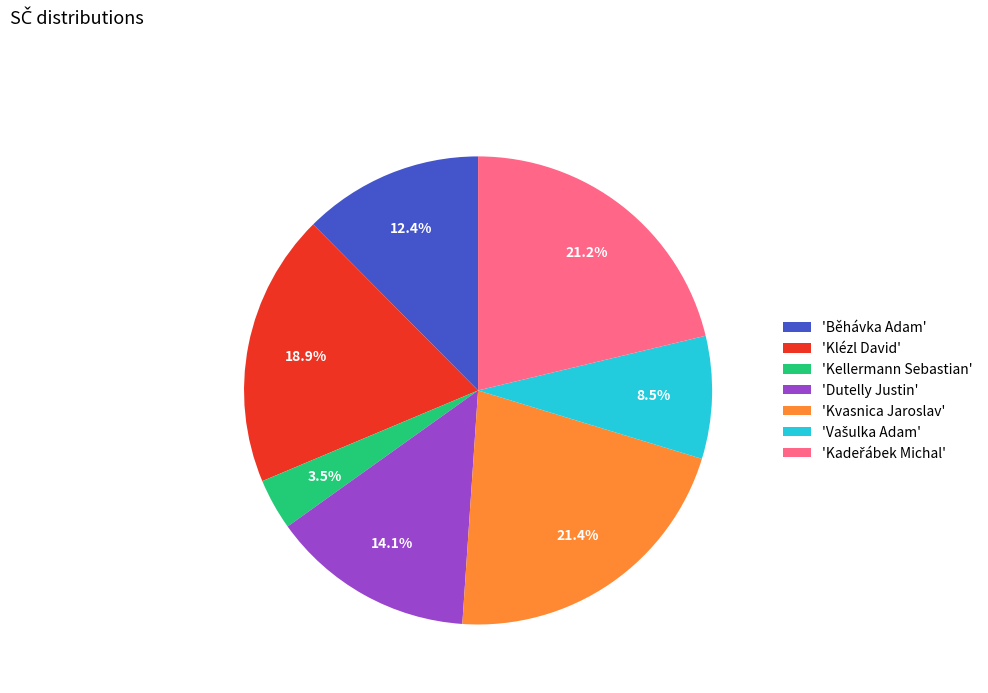

Which category has the smallest portion of the pie?

'Kellermann Sebastian'